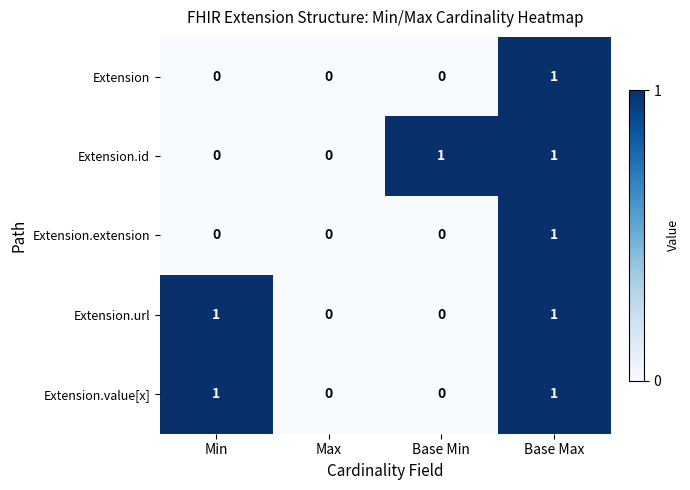

At which category is the sum across all series the highest?

Base Max